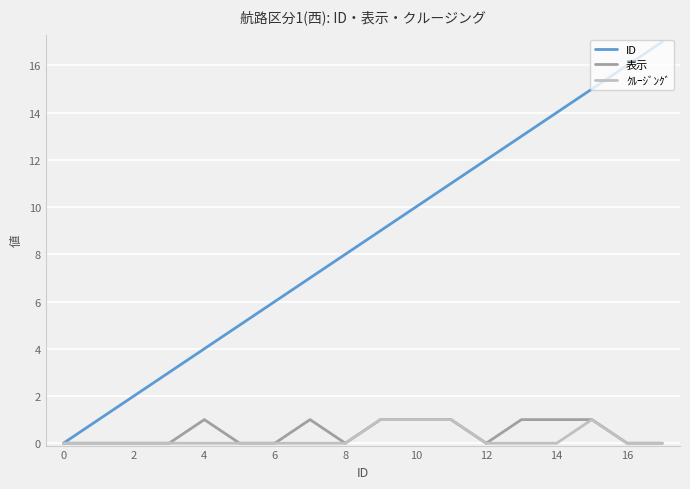

What is the maximum value shown in the chart?

17